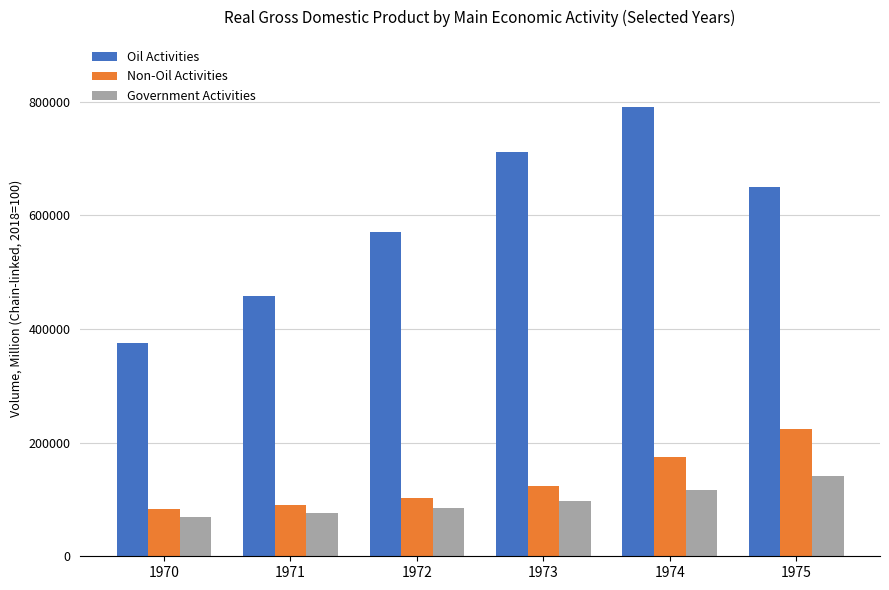

What is the sum of the Oil Activities values at 1972 and 1975?

1219448.1